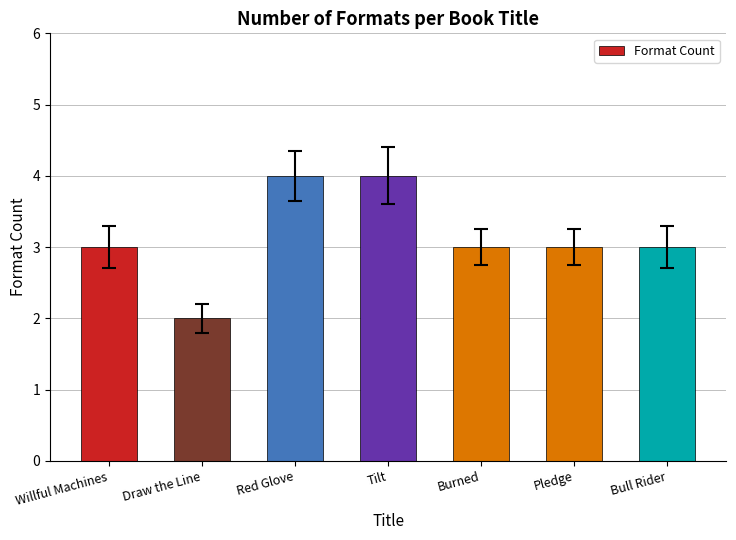

Are the bars grouped side by side (vs. stacked)?

No